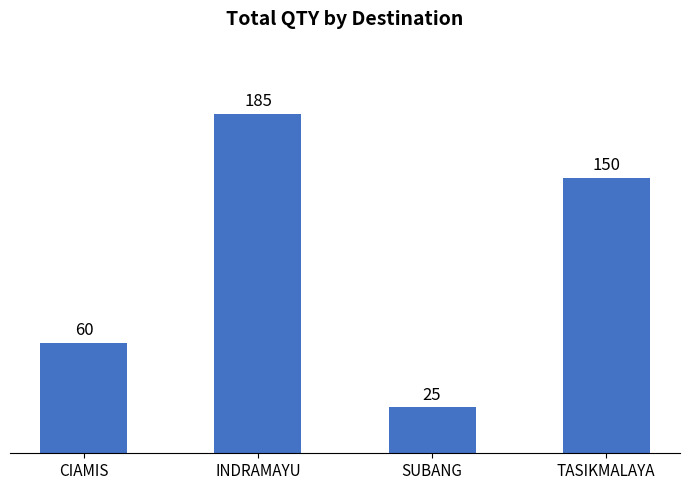

What is the minimum value shown in the chart?

25